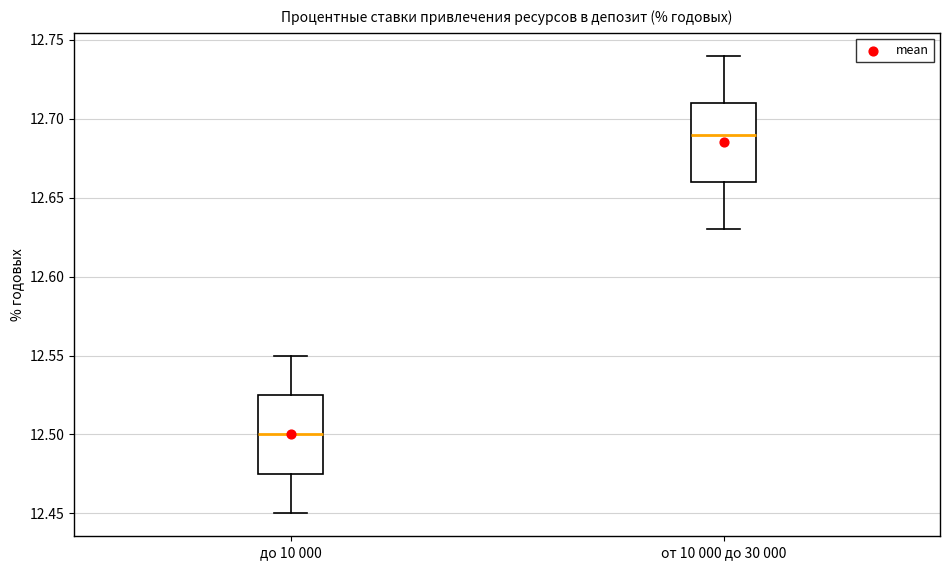

Reading left to right, read every box against the y-axis: the position of its median line, the range the box covers, and the ends of its whiskers. The values are not printed on the chart, so give them approximately, as read against the axis.

до 10 000: median 12.500, box 12.475 to 12.525, whiskers 12.450 to 12.550
от 10 000 до 30 000: median 12.690, box 12.660 to 12.710, whiskers 12.630 to 12.740